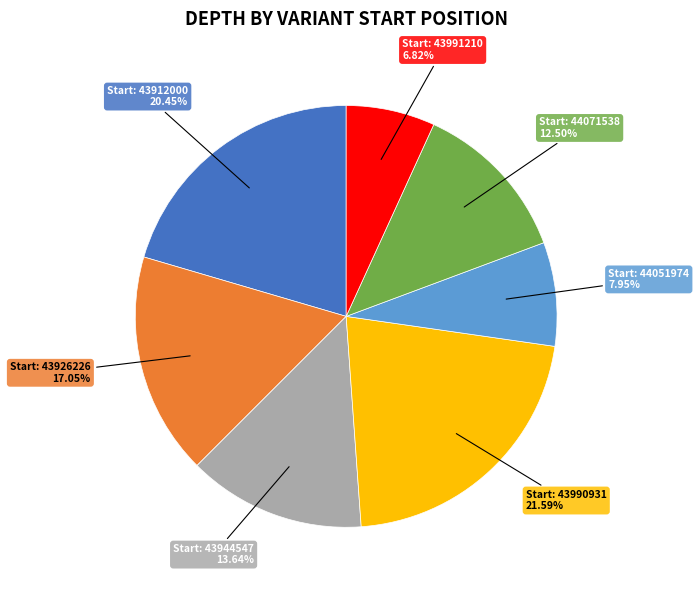

Is there a majority slice in this chart?

No